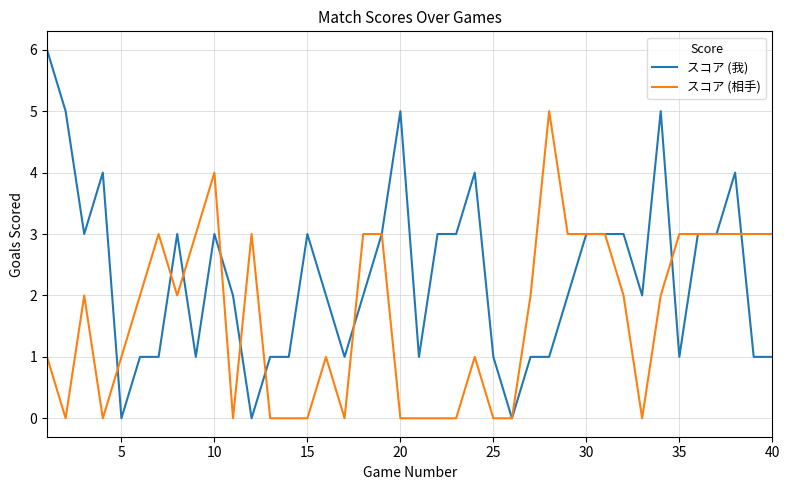

Rank the series by their average value, from highest to lowest.

スコア (我), スコア (相手)